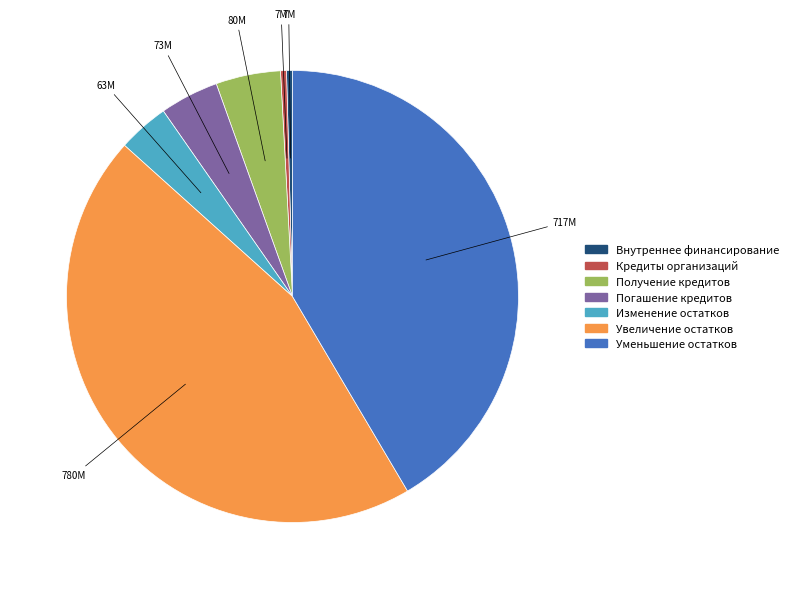

Is there a majority slice in this chart?

No